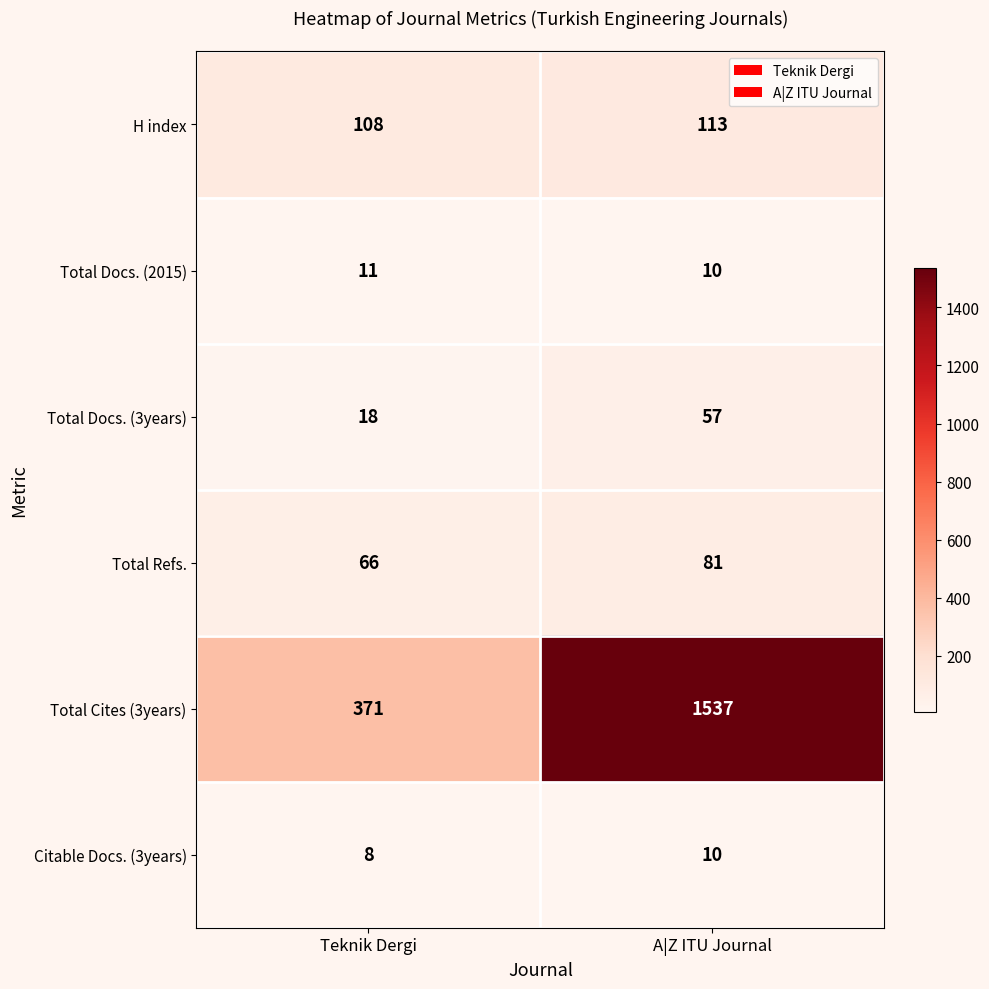

Is it true that Citable Docs. (3years) equals 8 at Teknik Dergi?

True